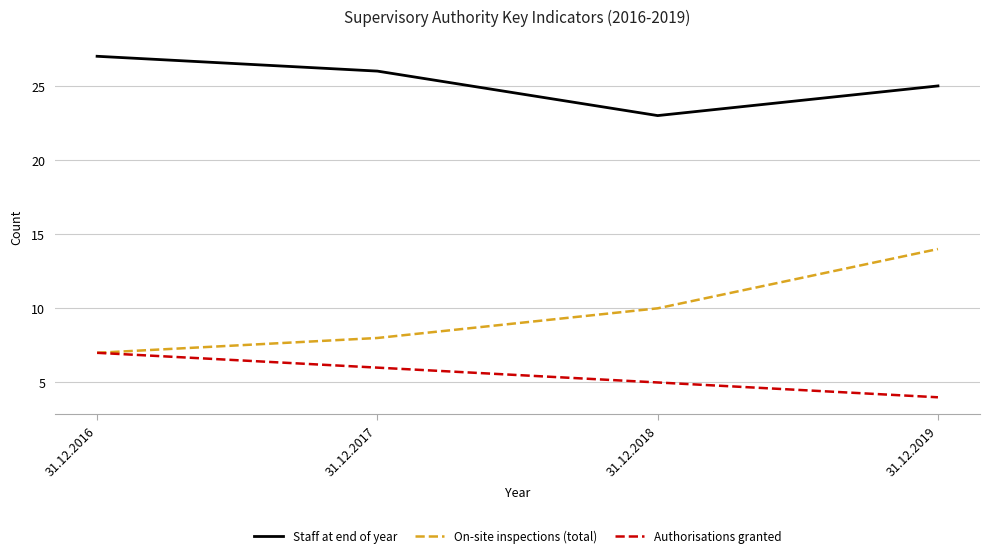

True or false: Authorisations granted has a value of 4 at 31.12.2017.

False